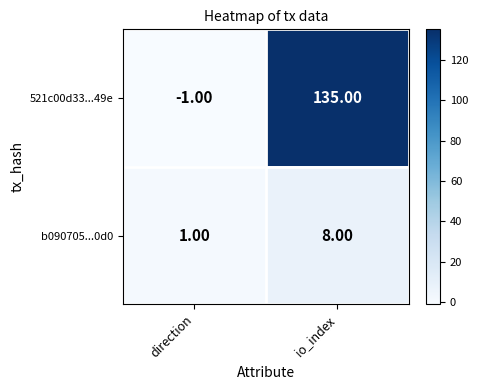

Which series has the largest total across all categories?

521c00d33...49e